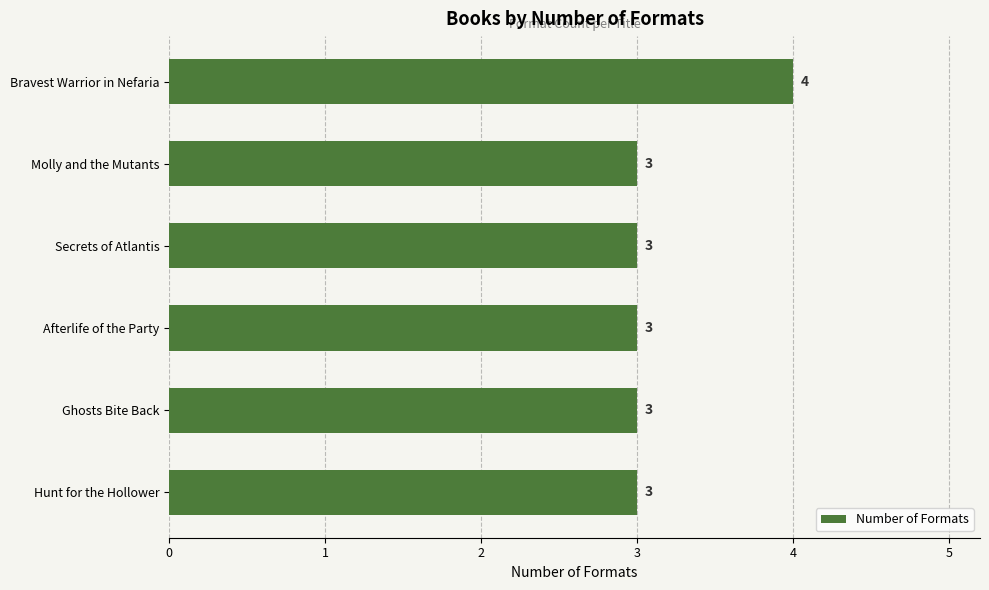

What is the smallest value displayed?

3